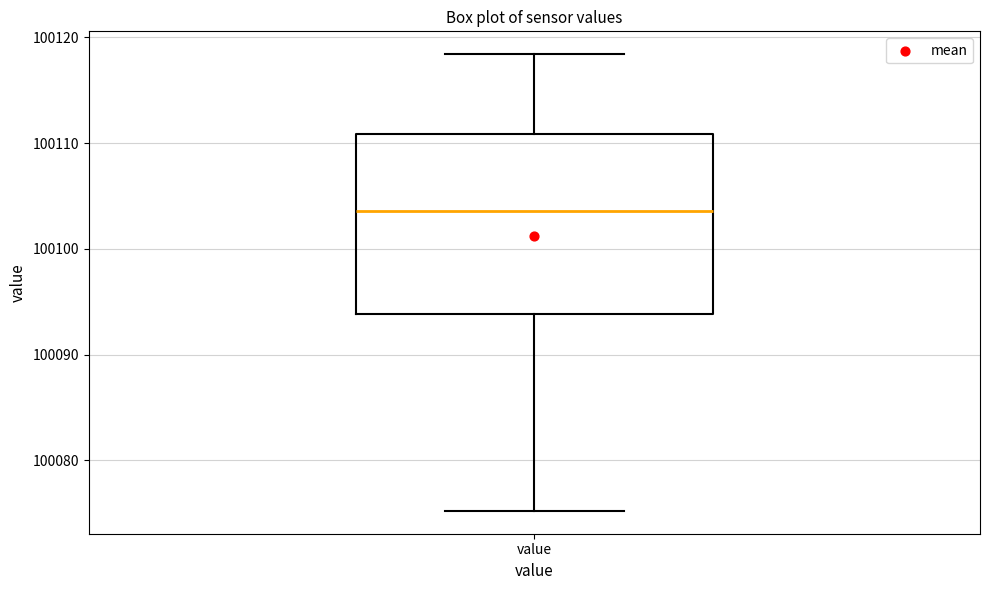

Read this box plot against the y-axis: the position of the median line, the range covered by the box, and the ends of both whiskers. The values are not printed on the chart, so give them approximately, as read against the axis.

median 100104, box 100094 to 100111, whiskers 100075 to 100118